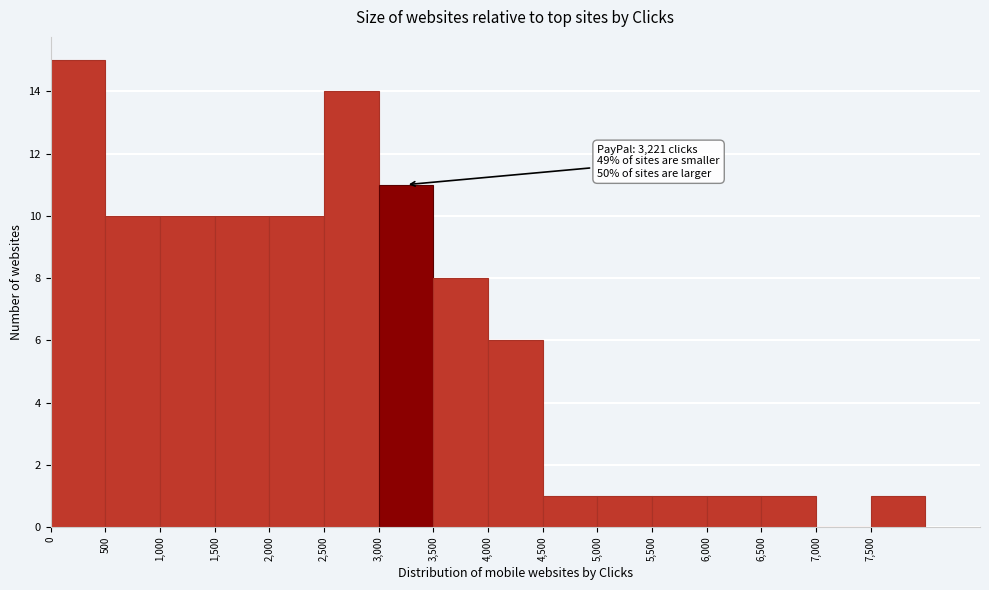

Over which range of the x-axis is the bar tallest?

0 to 500